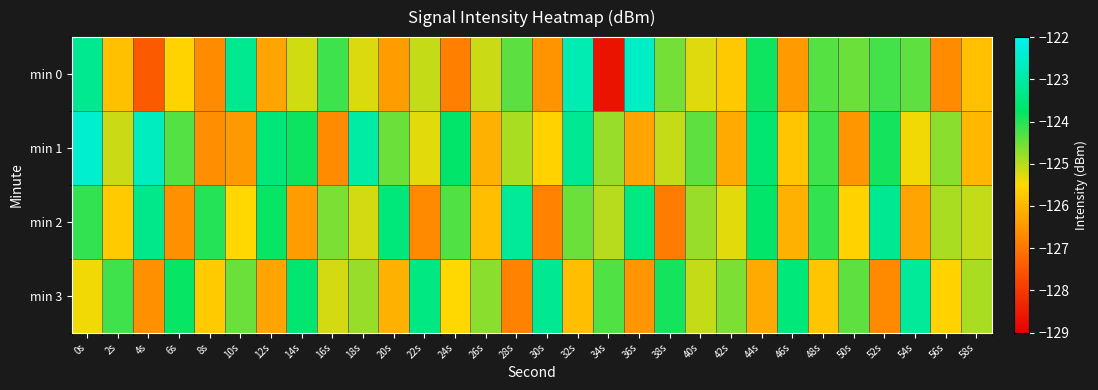

Reading left to right, transcribe all the data shown in this chart.

min 0: 0s=-123.2	2s=-125.9	4s=-127.5	6s=-125.6	8s=-126.6	10s=-123.2	12s=-126.3	14s=-125.2	16s=-124.2	18s=-125.2	20s=-126.4	22s=-125.1	24s=-126.9	26s=-125.1	28s=-124.4	30s=-126.5	32s=-122.8	34s=-128.7	36s=-122.6	38s=-124.6	40s=-125.3	42s=-125.7	44s=-123.9	46s=-126.4	48s=-124.3	50s=-124.5	52s=-124.2	54s=-124.4	56s=-126.7	58s=-125.9
min 1: 0s=-122.4	2s=-125.1	4s=-122.6	6s=-124.3	8s=-126.6	10s=-126.5	12s=-123.5	14s=-123.8	16s=-126.7	18s=-123.0	20s=-124.5	22s=-125.3	24s=-123.7	26s=-126.1	28s=-124.9	30s=-125.6	32s=-123.2	34s=-124.8	36s=-126.3	38s=-125.1	40s=-124.4	42s=-126.2	44s=-123.6	46s=-125.8	48s=-124.2	50s=-126.5	52s=-123.9	54s=-125.4	56s=-124.7	58s=-126.0
min 2: 0s=-124.1	2s=-125.7	4s=-123.3	6s=-126.6	8s=-124.0	10s=-125.5	12s=-123.8	14s=-126.4	16s=-124.6	18s=-125.2	20s=-123.5	22s=-126.7	24s=-124.3	26s=-125.9	28s=-123.1	30s=-126.8	32s=-124.5	34s=-125.0	36s=-123.4	38s=-126.9	40s=-124.8	42s=-125.3	44s=-123.7	46s=-126.1	48s=-124.1	50s=-125.6	52s=-123.2	54s=-126.3	56s=-124.9	58s=-125.1
min 3: 0s=-125.4	2s=-124.2	4s=-126.6	6s=-123.8	8s=-125.7	10s=-124.5	12s=-126.3	14s=-123.6	16s=-125.2	18s=-124.8	20s=-126.1	22s=-123.4	24s=-125.5	26s=-124.7	28s=-126.8	30s=-123.2	32s=-125.9	34s=-124.3	36s=-126.5	38s=-123.9	40s=-125.1	42s=-124.6	44s=-126.2	46s=-123.5	48s=-125.8	50s=-124.4	52s=-126.7	54s=-123.1	56s=-125.6	58s=-124.9